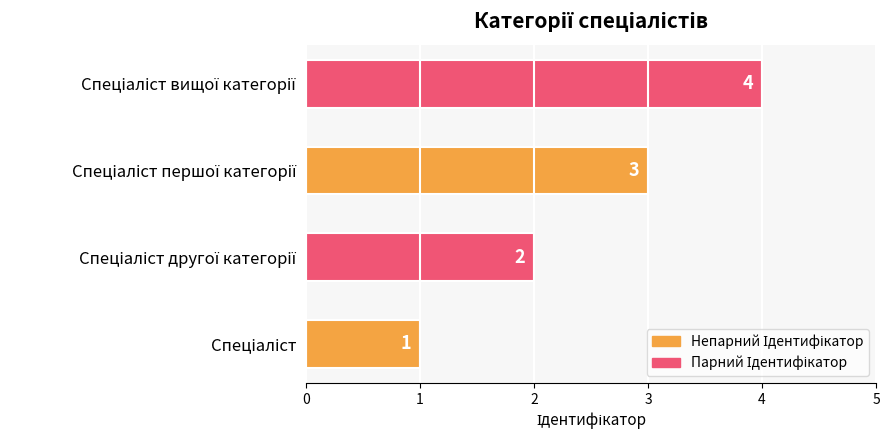

What is the greatest value displayed?

4